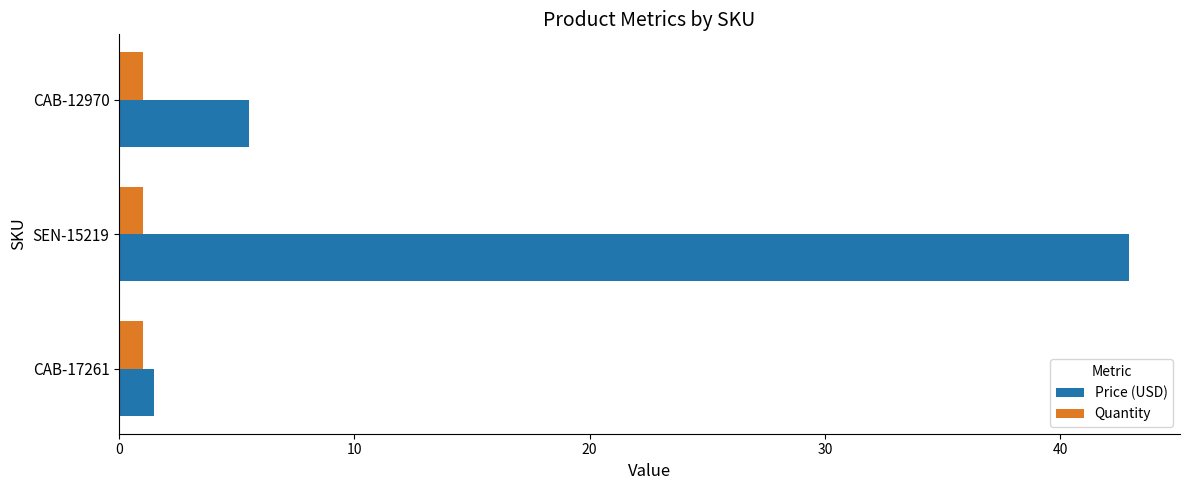

Which category has the highest value across all series?

SEN-15219